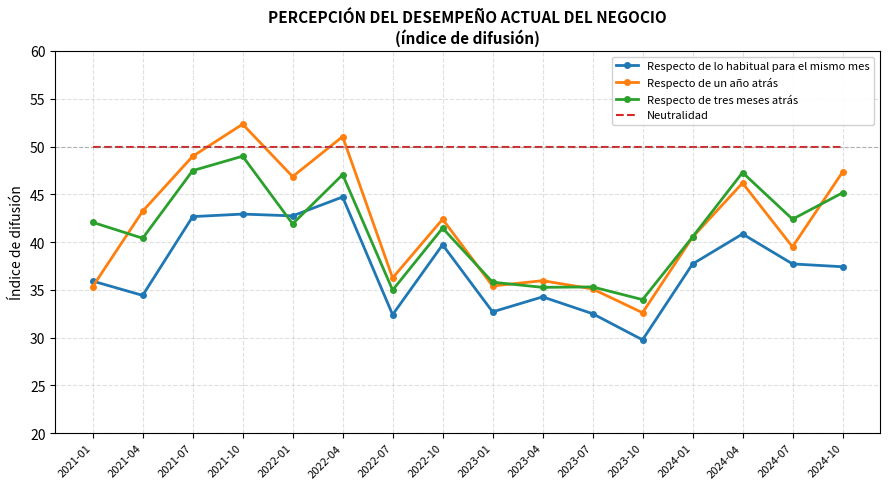

At 2021-01, list the series in order from smallest to largest.

Respecto de un año atrás, Respecto de lo habitual para el mismo mes, Respecto de tres meses atrás, Neutralidad